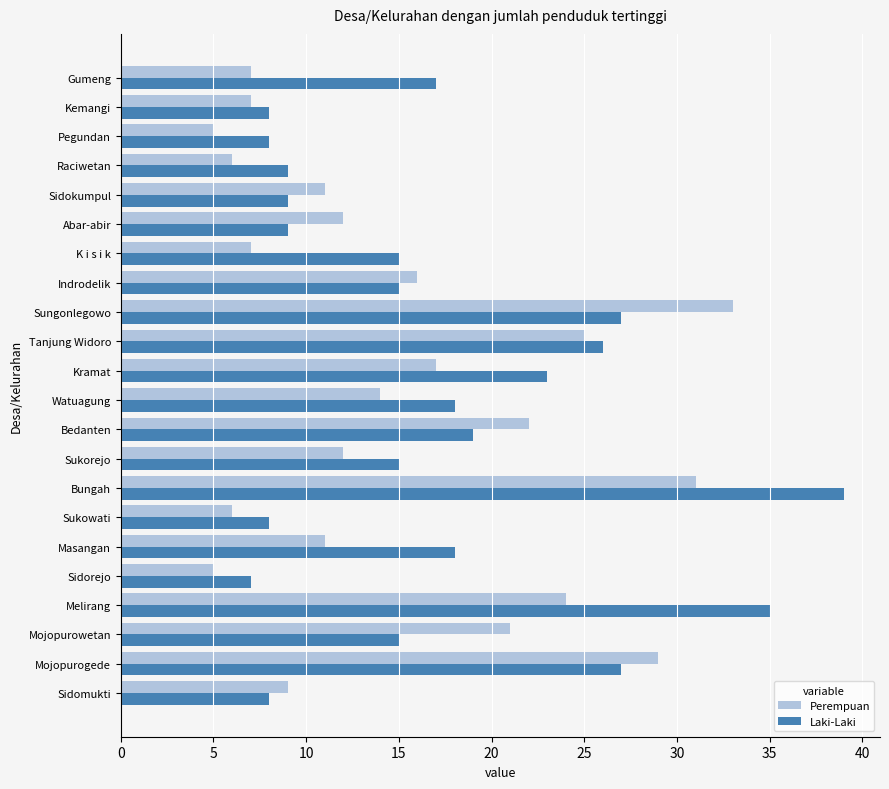

Rank the series by their maximum value, from lowest to highest.

Perempuan, Laki-Laki